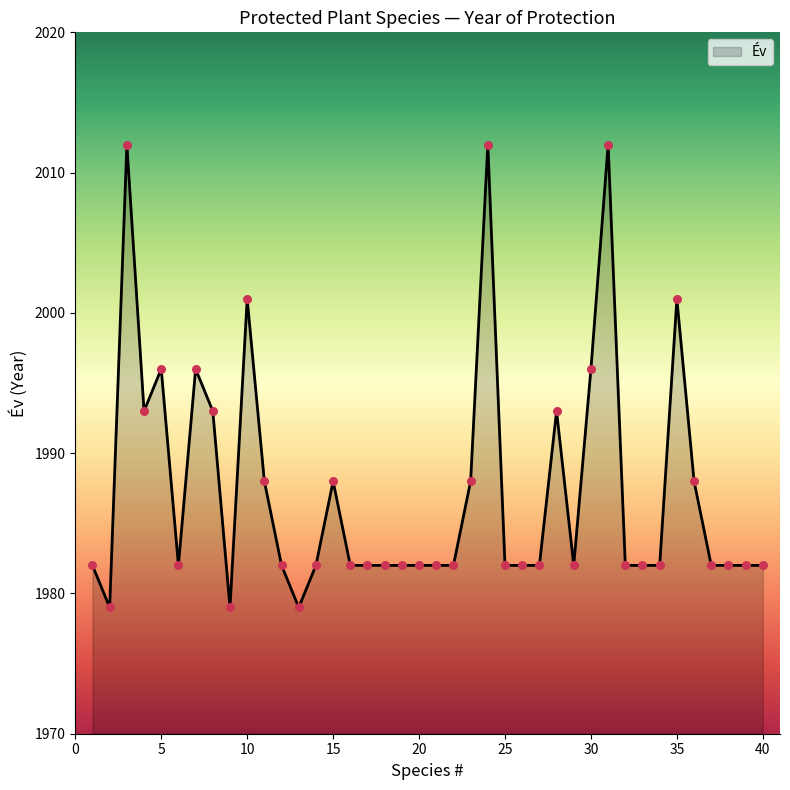

What is the minimum value shown in the chart?

1979